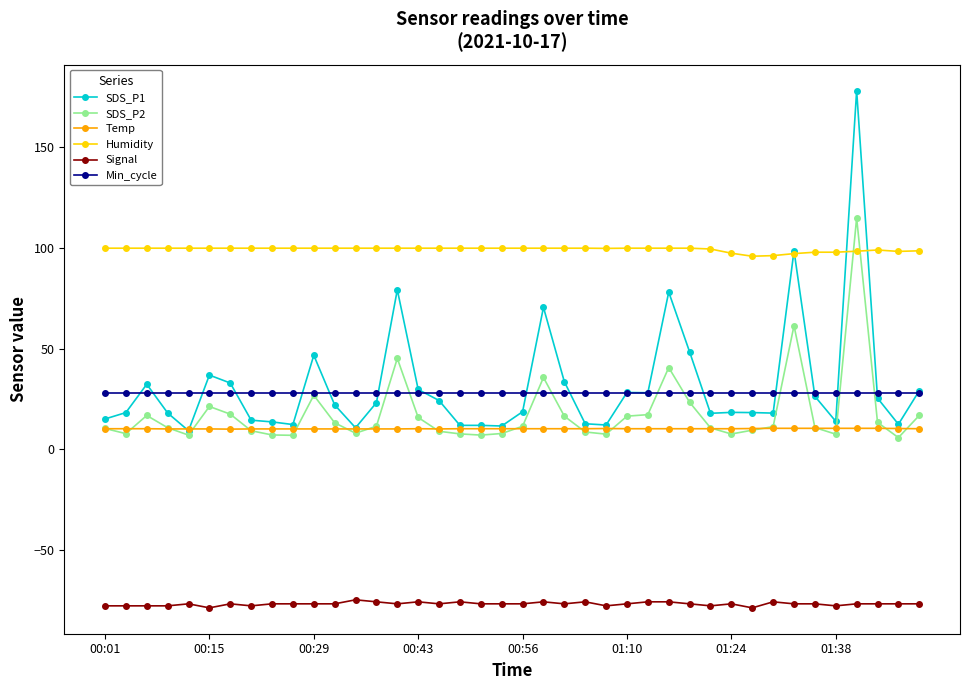

Rank the series by their maximum value, from highest to lowest.

SDS_P1, SDS_P2, Humidity, Min_cycle, Temp, Signal